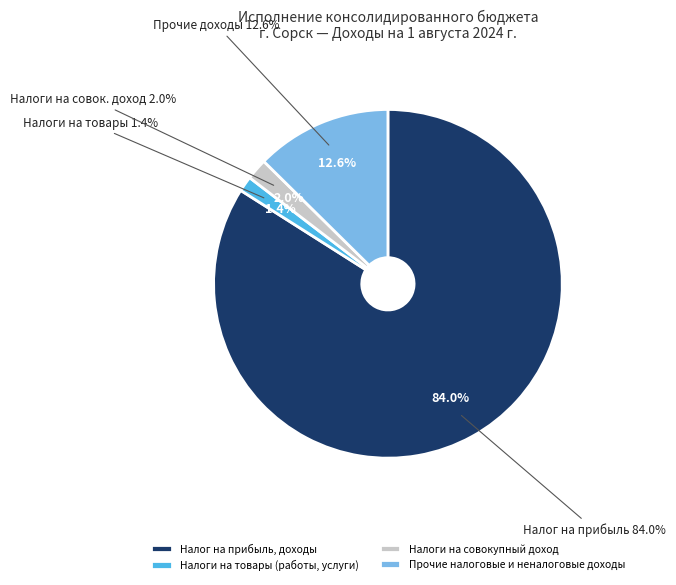

The НАЛОГИ НА ТОВАРЫ (РАБОТЫ, УСЛУГИ) slice represents 1% of the pie. True or false?

True